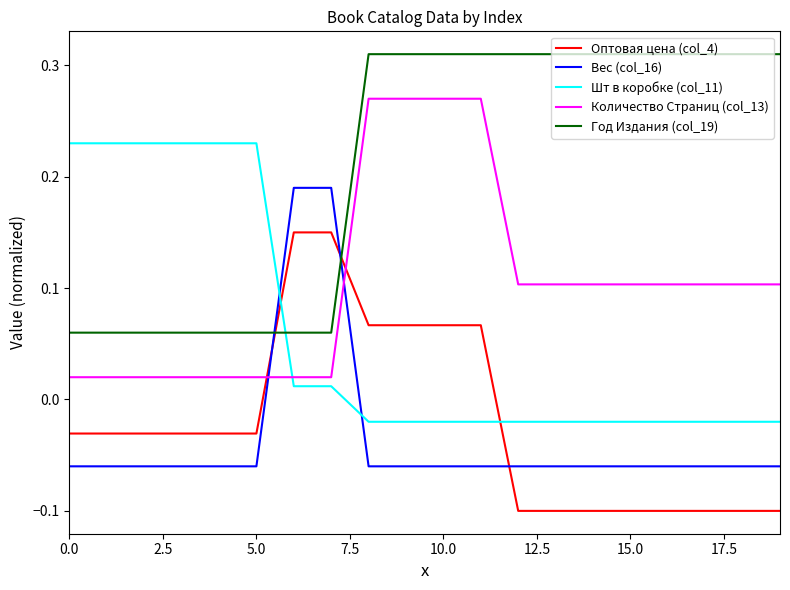

List the series in order of their peak value, lowest first.

Оптовая цена (col_4), Вес (col_16), Шт в коробке (col_11), Количество Страниц (col_13), Год Издания (col_19)